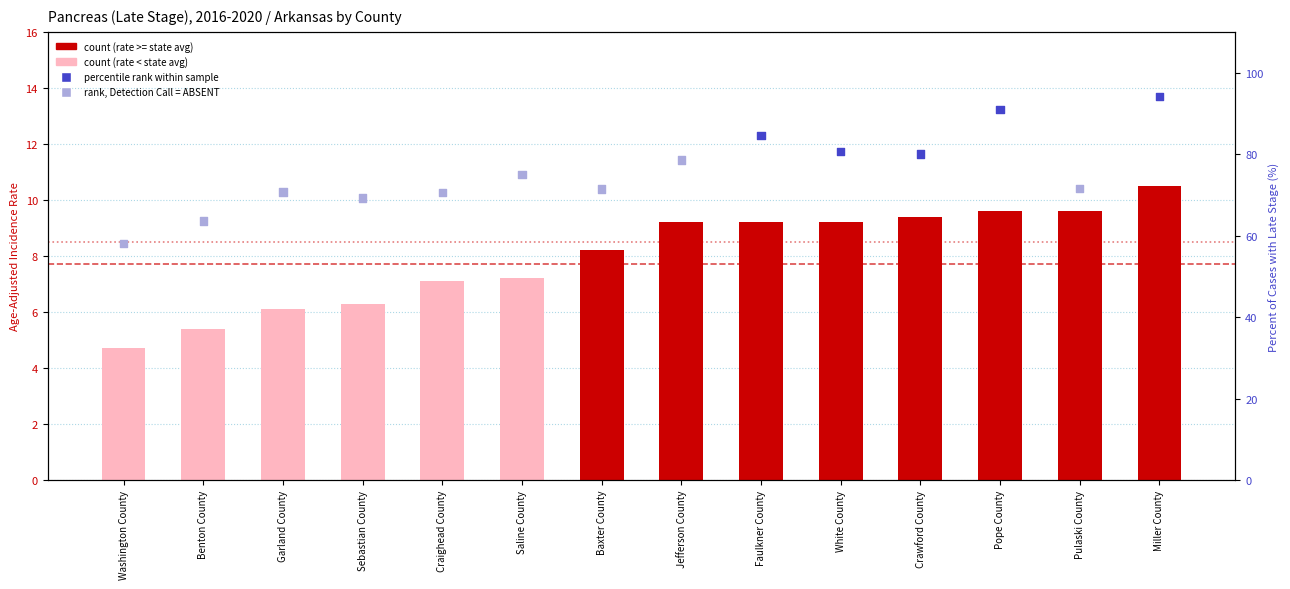

Which series has the largest Y range (max minus min)?

Percent of Cases with Late Stage